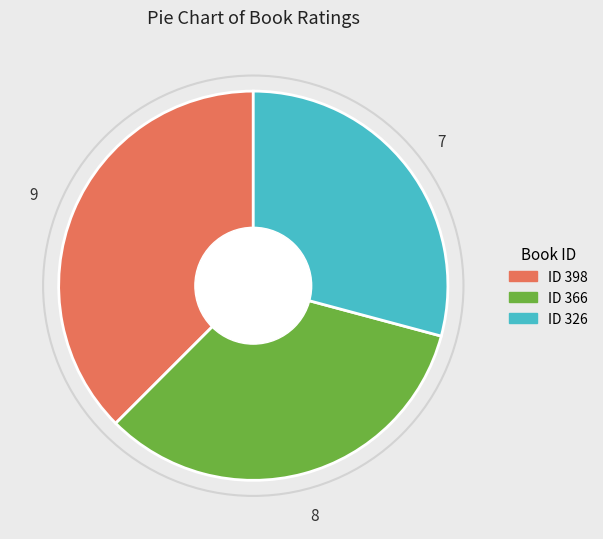

Is there a majority slice in this chart?

No